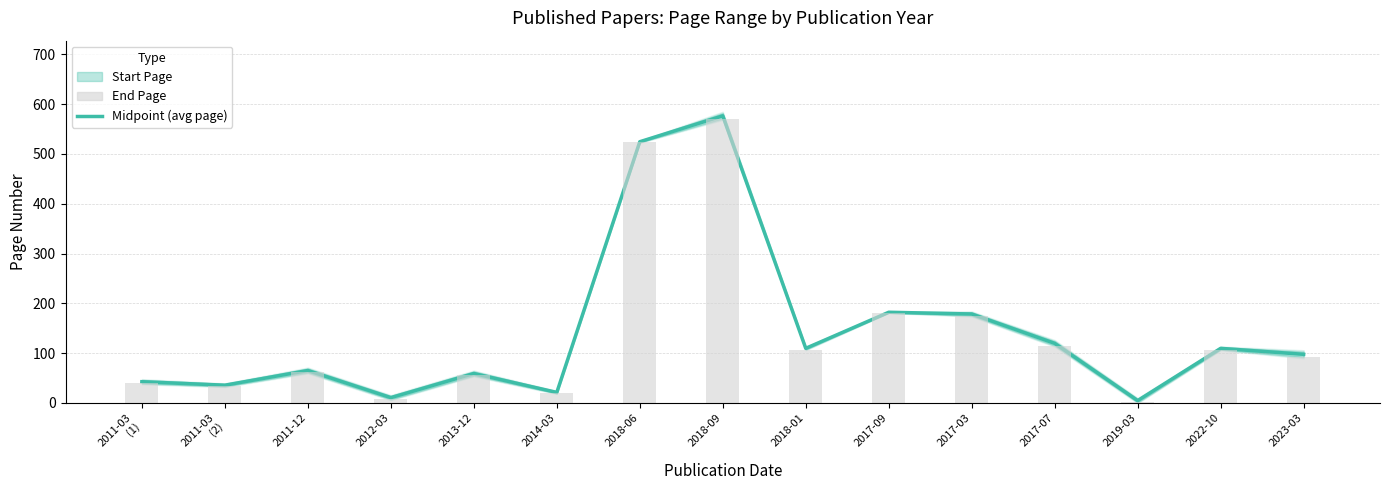

Reading left to right, extract all data points from this chart.

2011-03
(1)=42.5	2011-03
(2)=35.5	2011-12=65.0	2012-03=10.5	2013-12=59.0	2014-03=21.0	2018-06=524.5	2018-09=576.5	2018-01=109.5	2017-09=182.0	2017-03=178.5	2017-07=119.5	2019-03=4.5	2022-10=109.5	2023-03=97.5